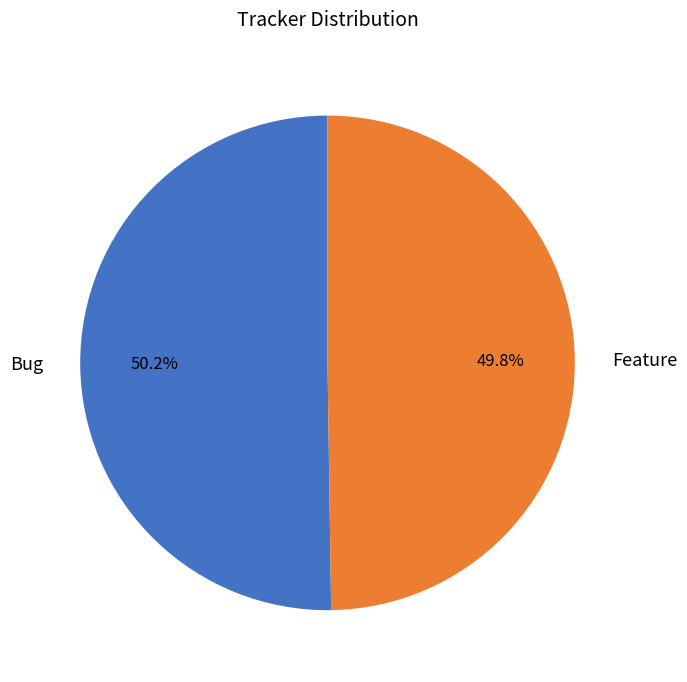

Is there any slice that represents more than half of the pie?

Yes